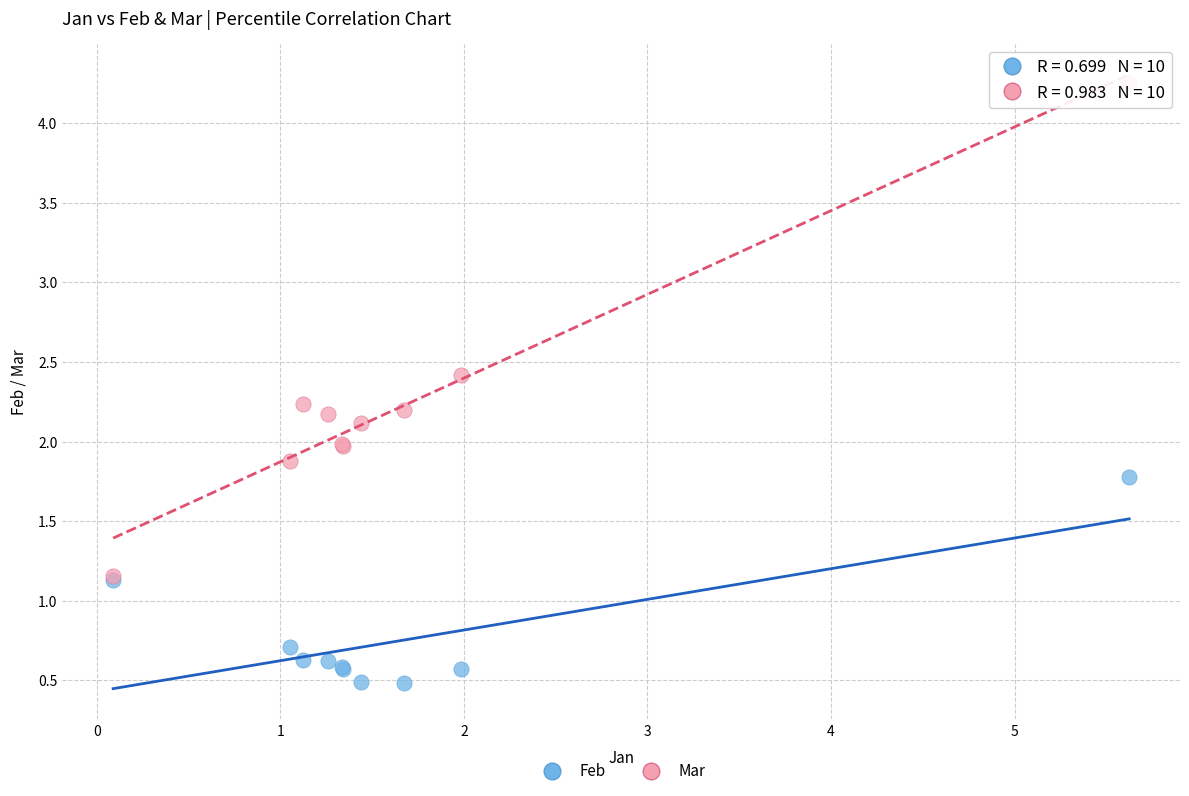

Which series reaches the minimum Y coordinate?

Feb